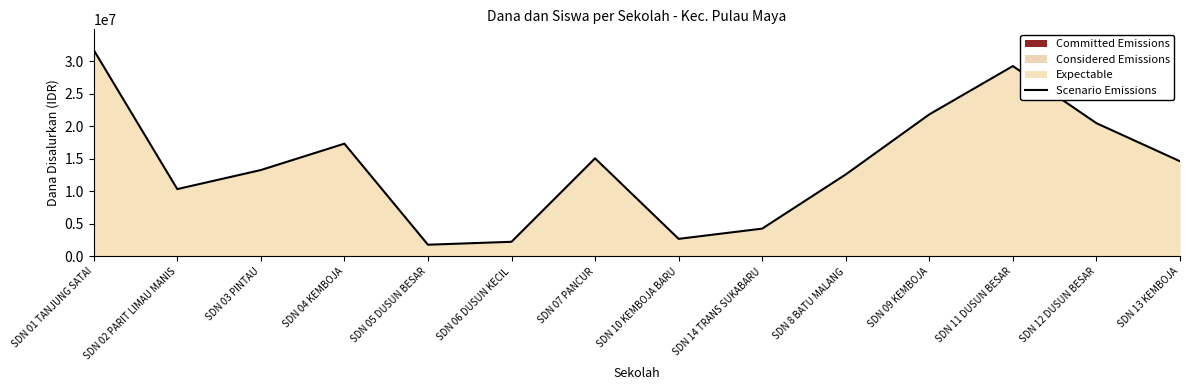

How many interior local peaks (higher than both neighbors) does the data have?

3